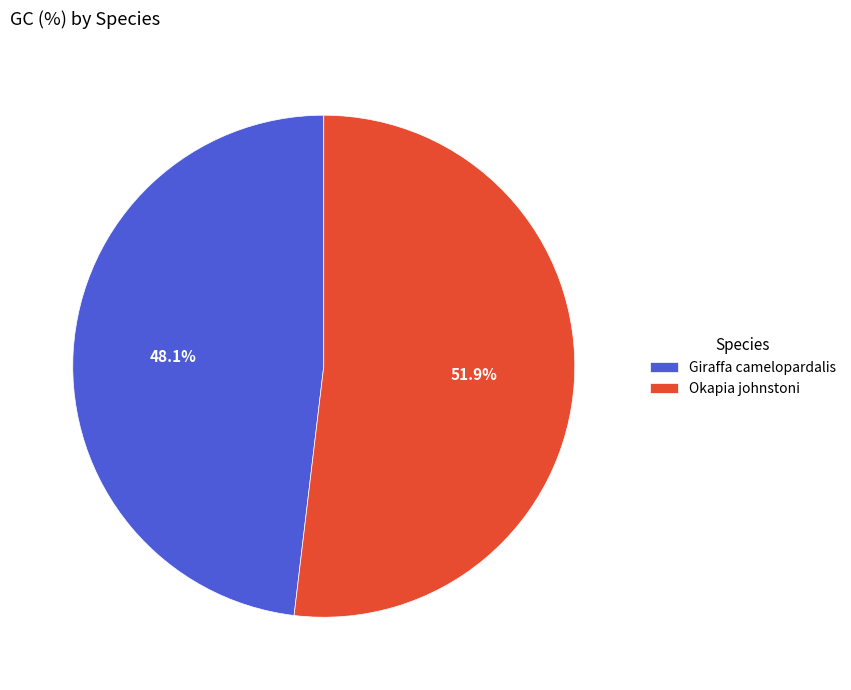

To the nearest percent, what is the average slice percentage?

50%